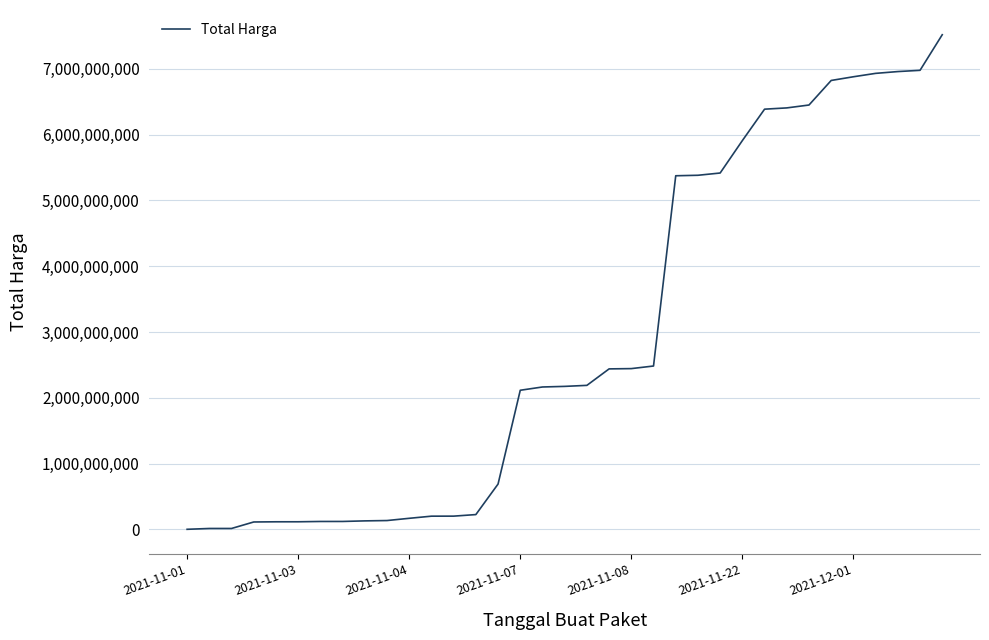

What is the greatest value displayed?

7518497085